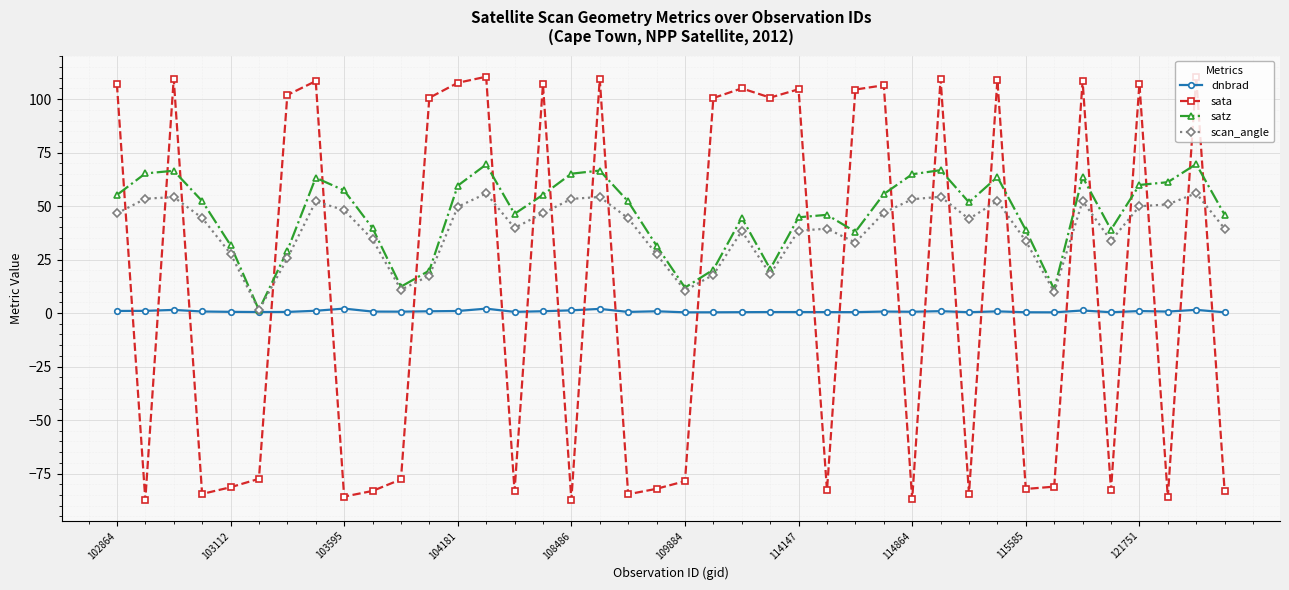

Which series has the largest range (max minus min)?

sata